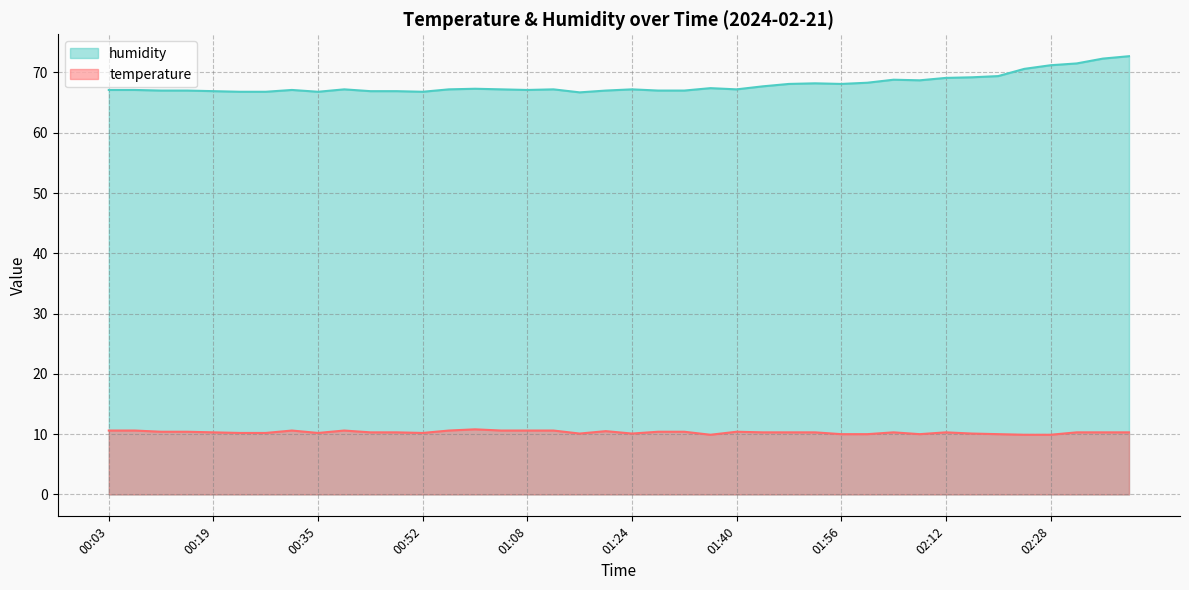

What is the average value of the humidity series?

68.0